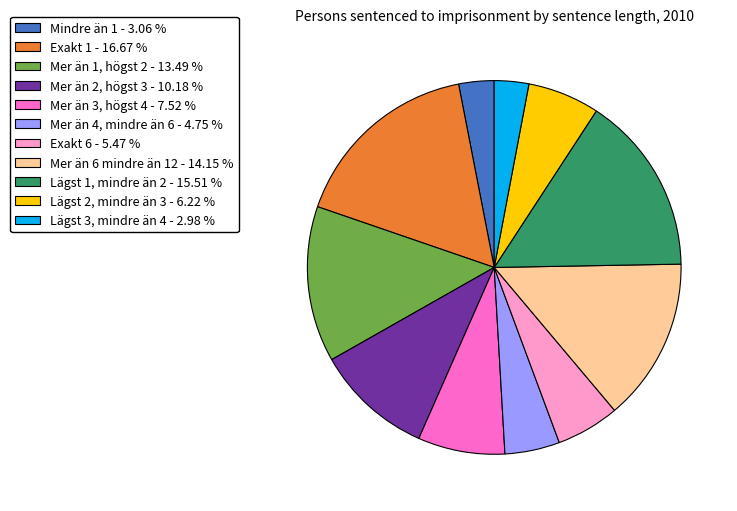

Combined, do Mer än 1, högst 2 and Mindre än 1 account for over 50%?

No